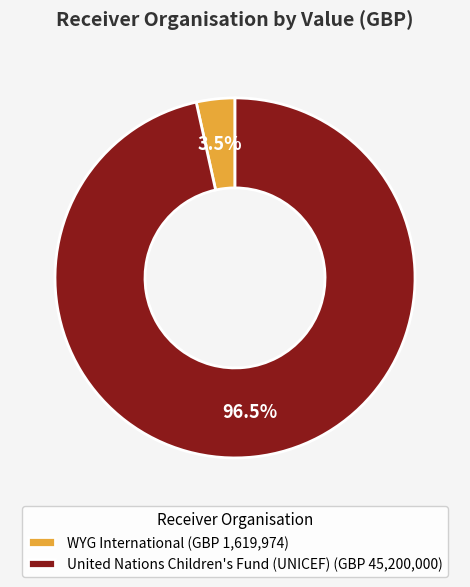

Does any single category account for the majority?

Yes